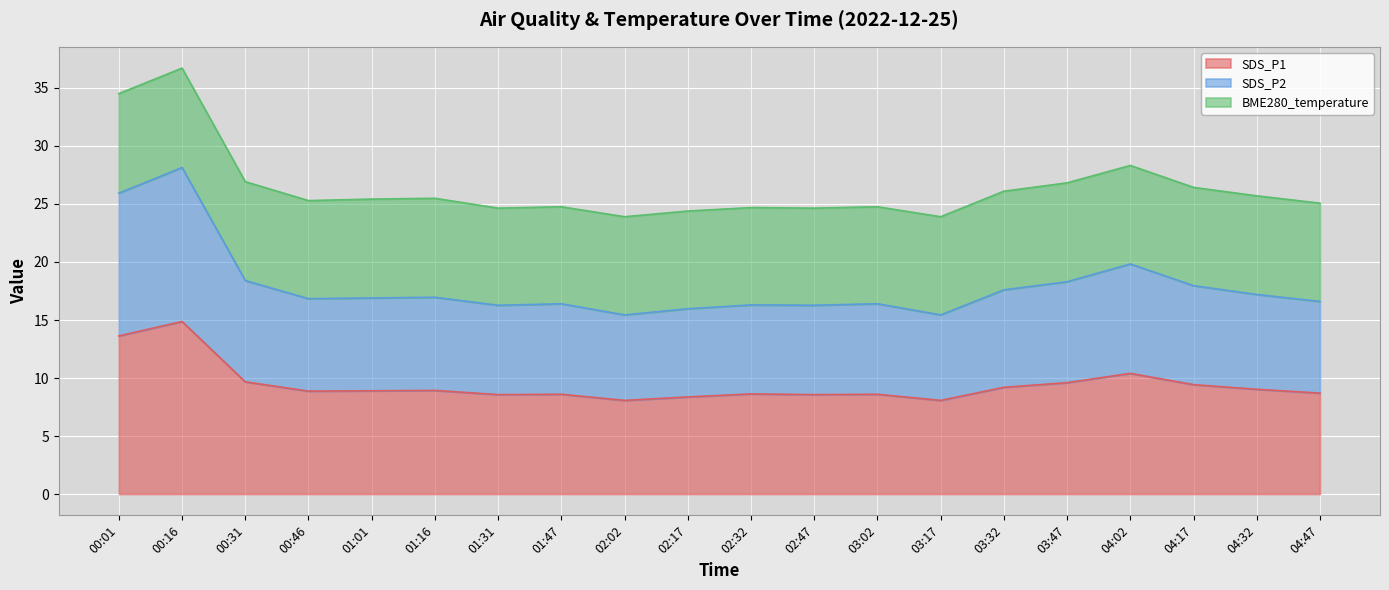

Is it true that SDS_P2 equals 27.2 at 04:02?

False